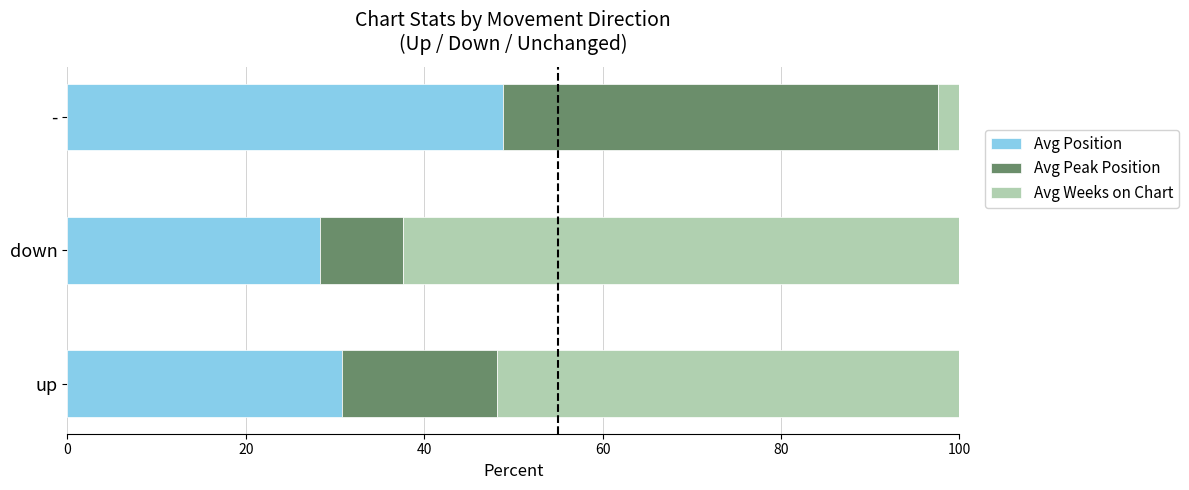

What is the total value across all series at -?

100.0